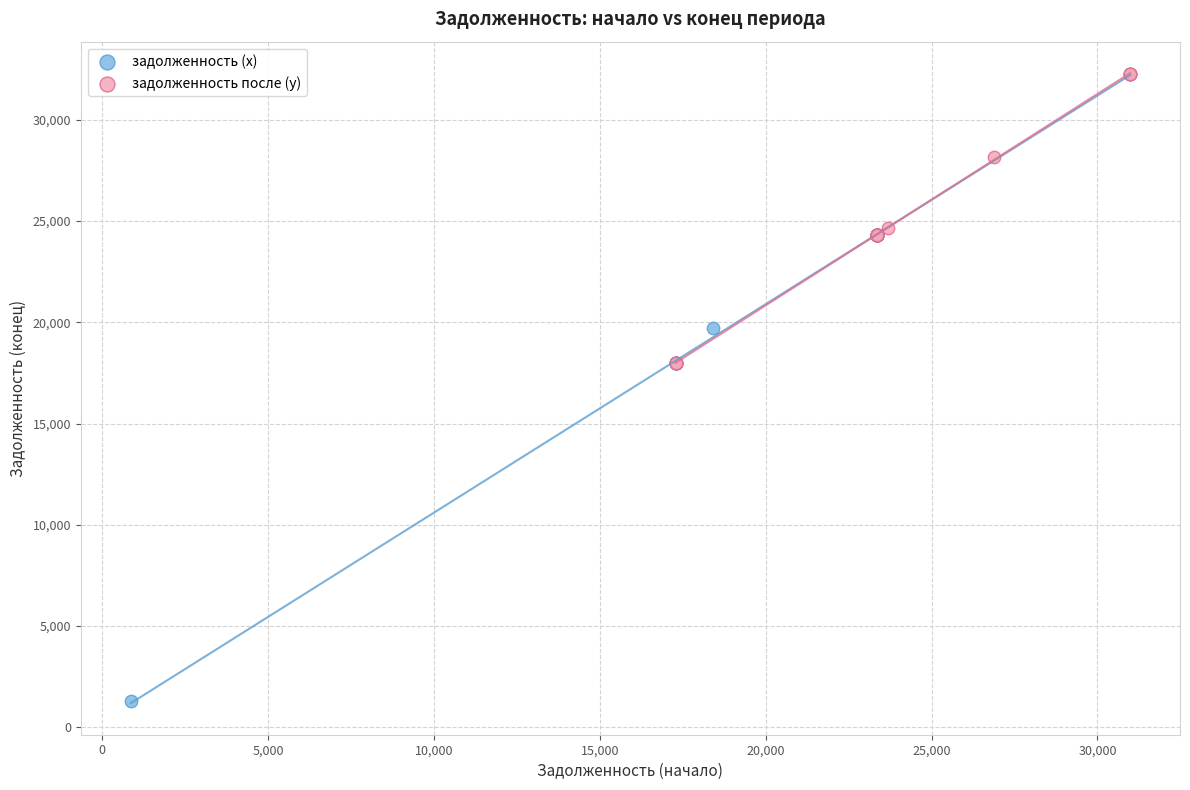

Which series reaches the minimum Y coordinate?

задолженность (x)